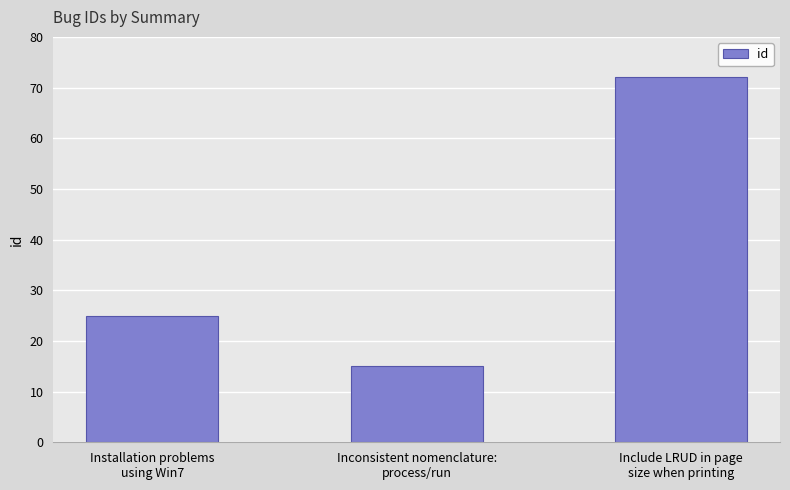

Reading left to right, list all the values displayed in this chart.

Installation problems
using Win7=25	Inconsistent nomenclature:
process/run=15	Include LRUD in page
size when printing=72